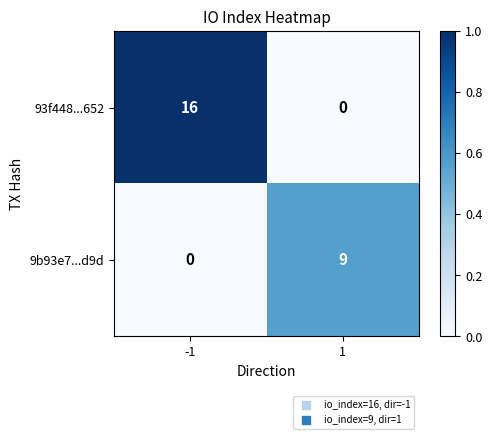

What is the maximum value for 93f448...652?

16